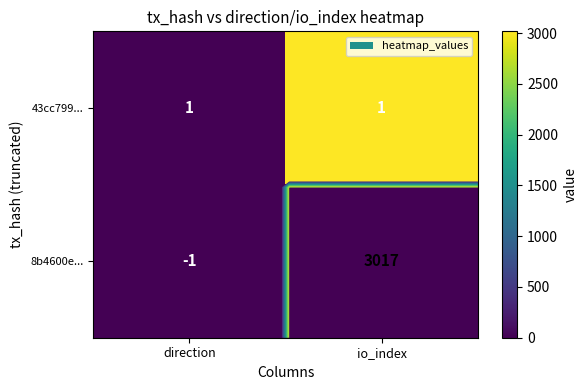

Is it true that 8b4600e... equals 1 at io_index?

False